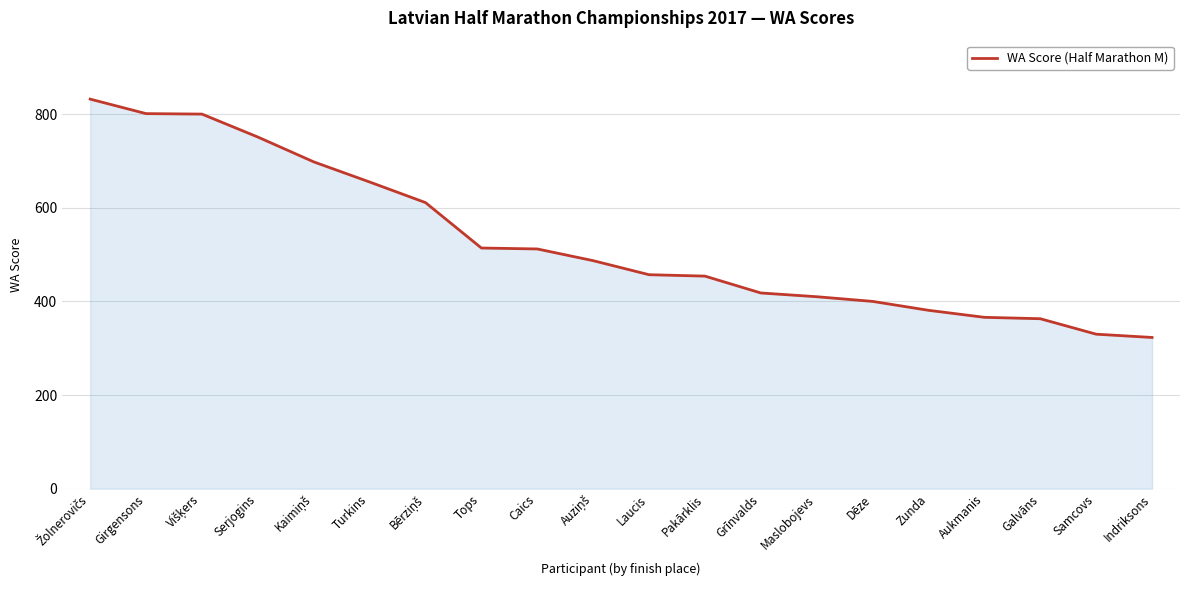

What is the change in value from Laucis to Aukmanis?

-91